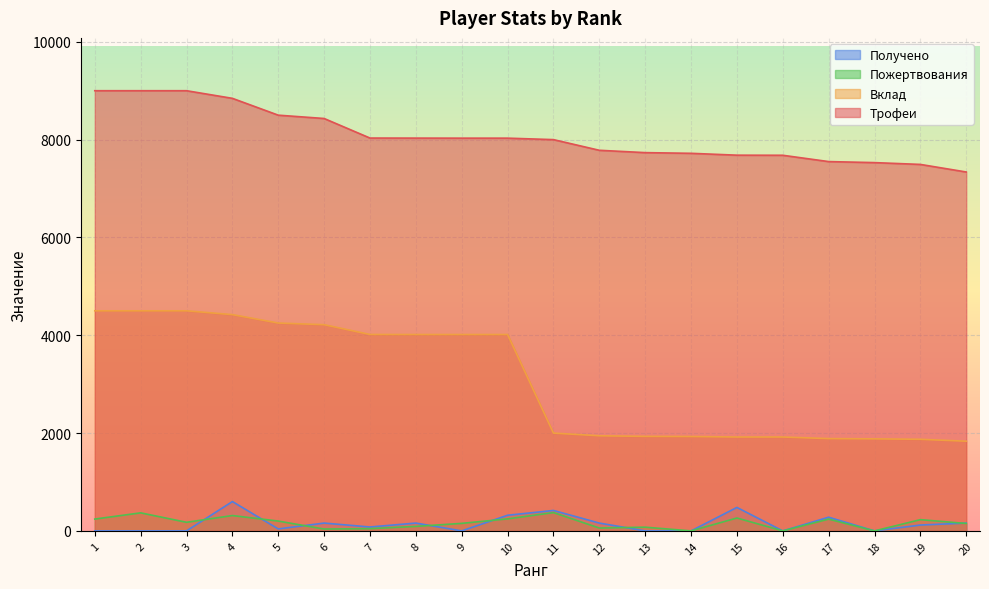

What is the difference between the Вклад values at 6 and 17?

2329